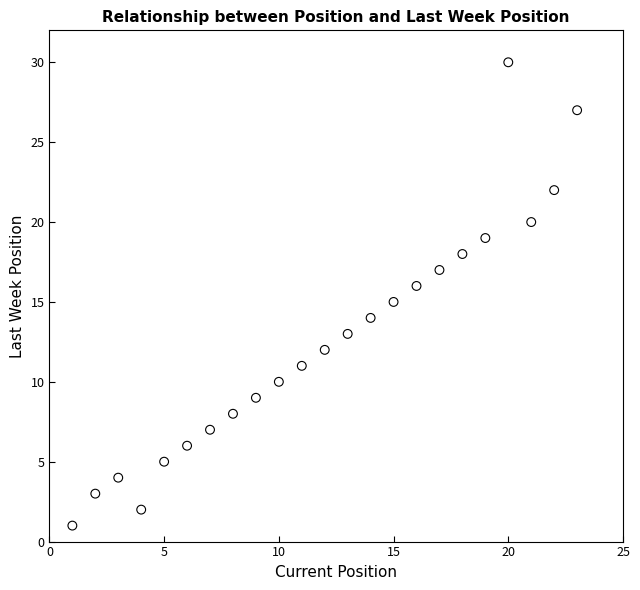

What is the range of Y values (max minus min)?

29